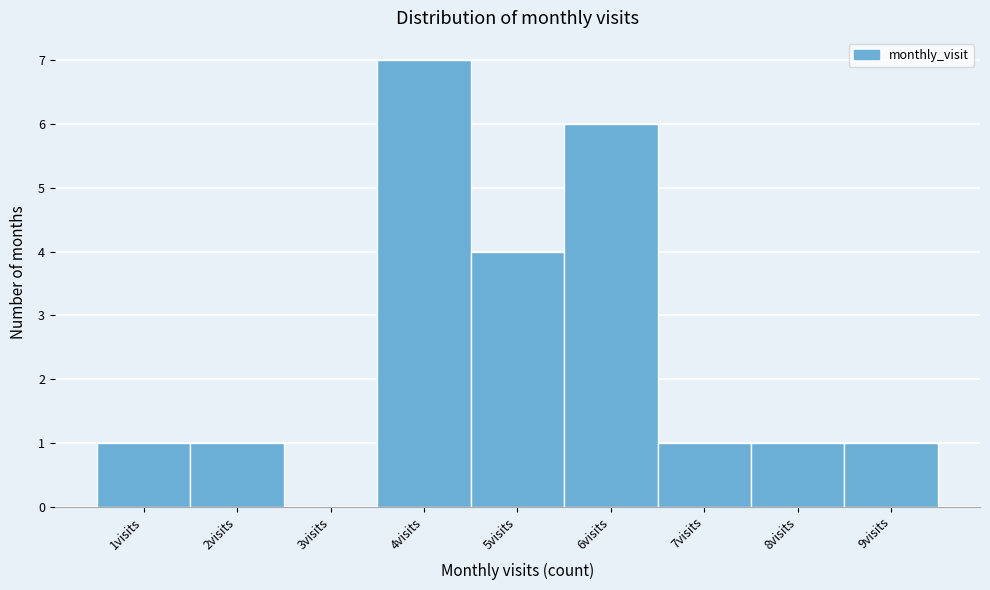

Reading left to right, what are all the values shown in this chart?

1visits=1	2visits=1	3visits=0	4visits=7	5visits=4	6visits=6	7visits=1	8visits=1	9visits=1